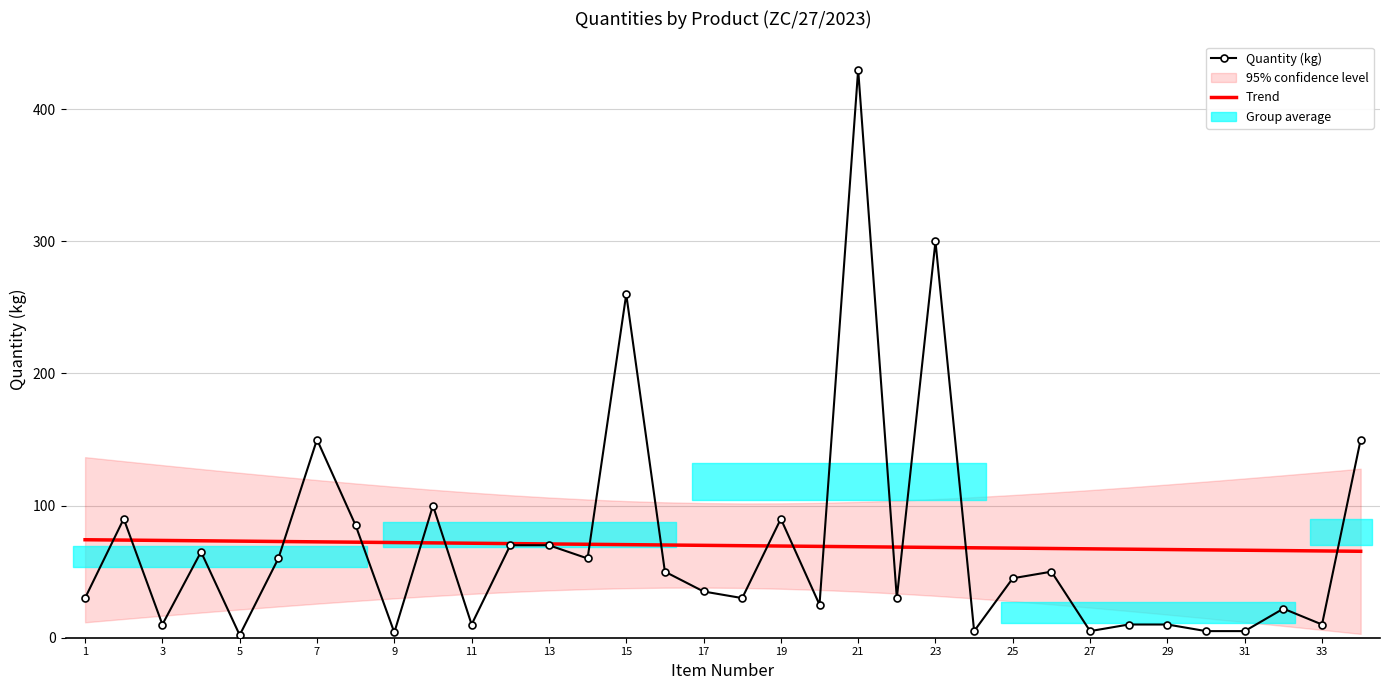

Is it true that Trend equals 69.9 at 17?

True